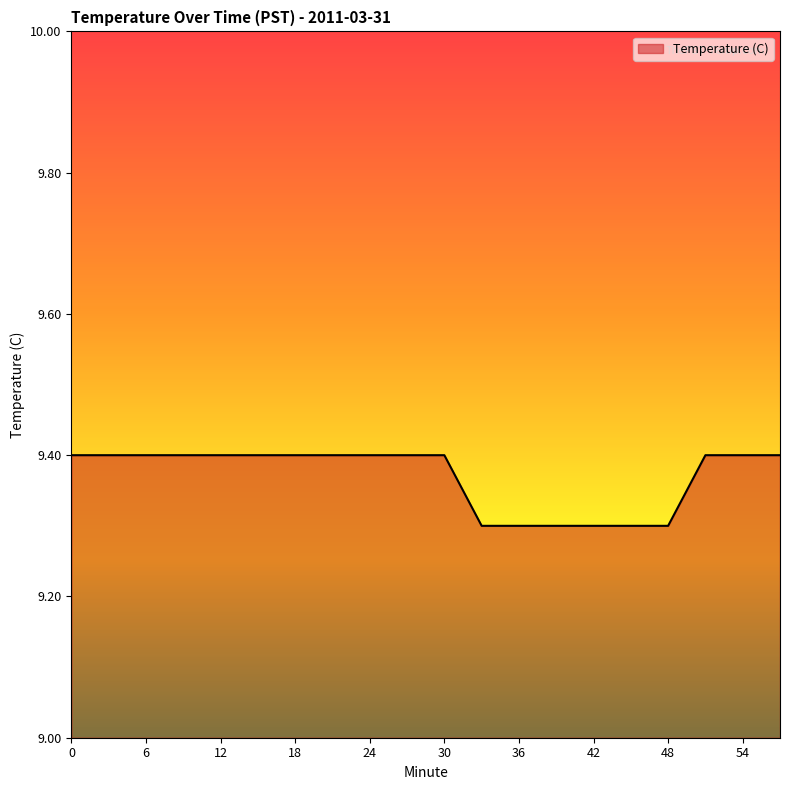

How many lines are shown in the chart?

1